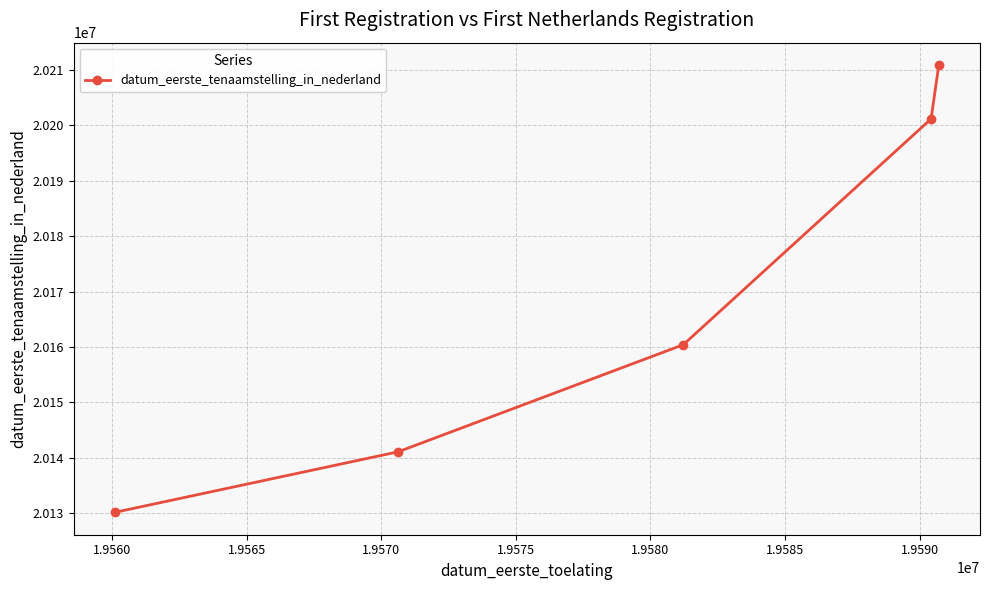

What is the difference between the maximum and minimum values?

80605